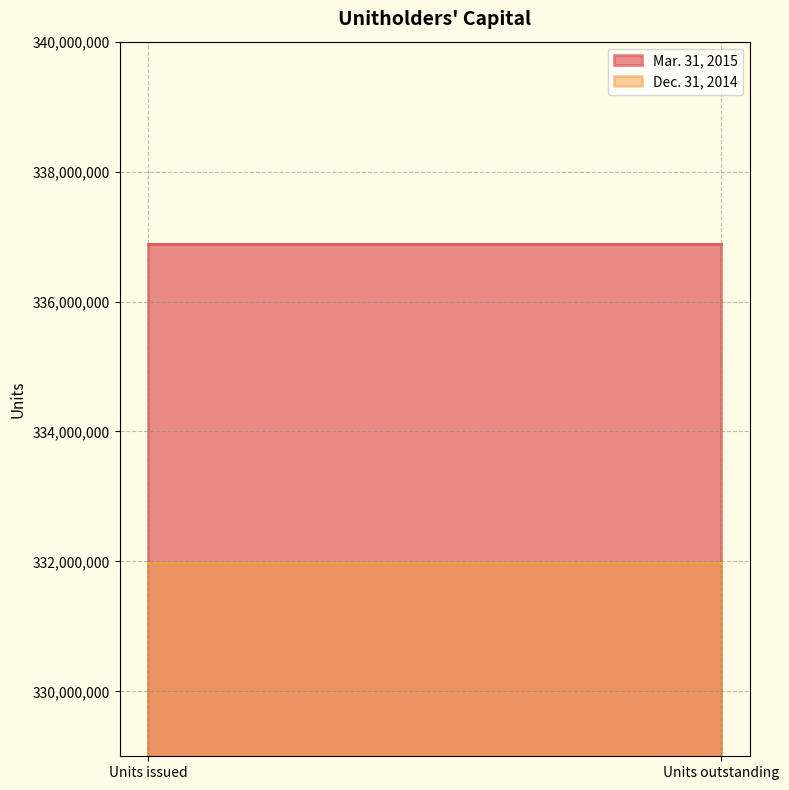

What is the greatest value displayed?

336887489